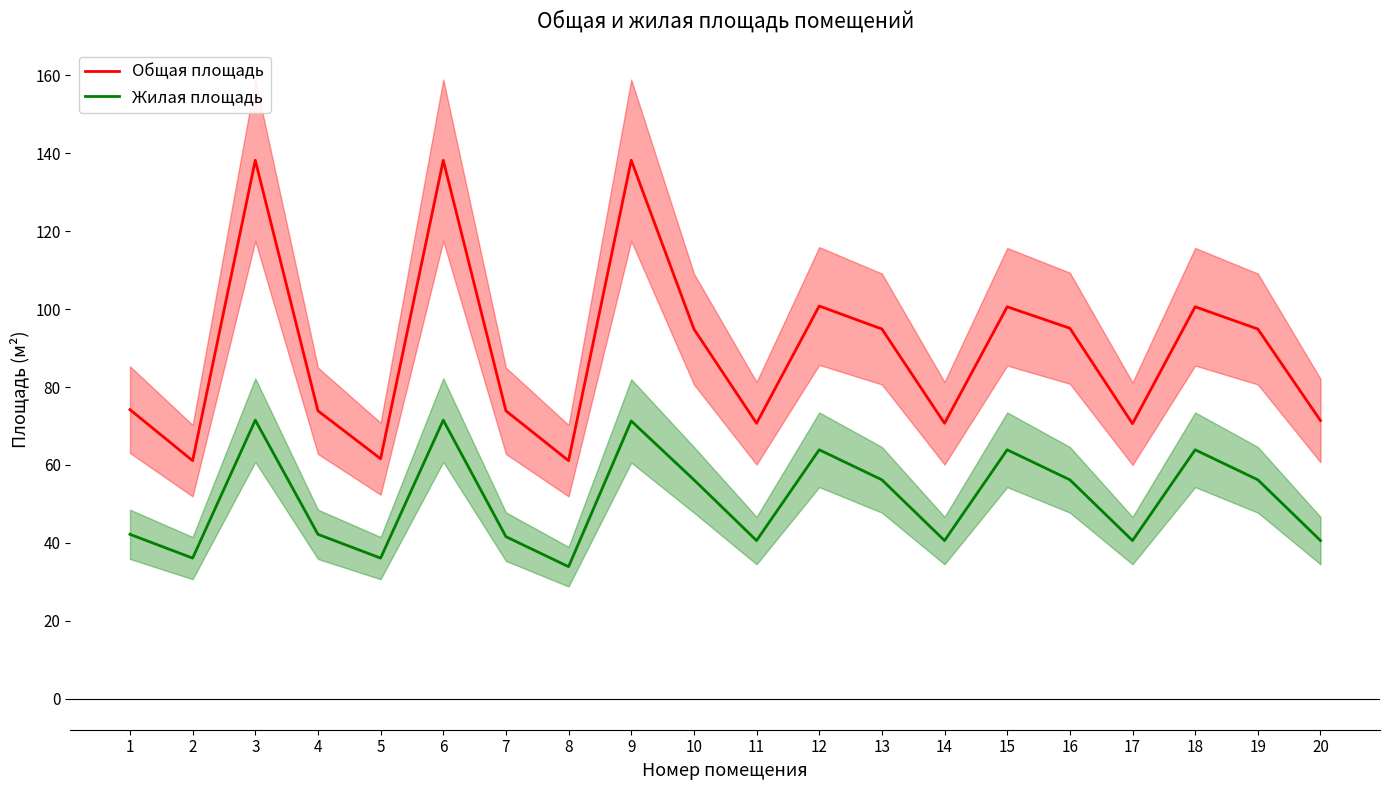

Where is Жилая площадь nearest to the value 52?

10